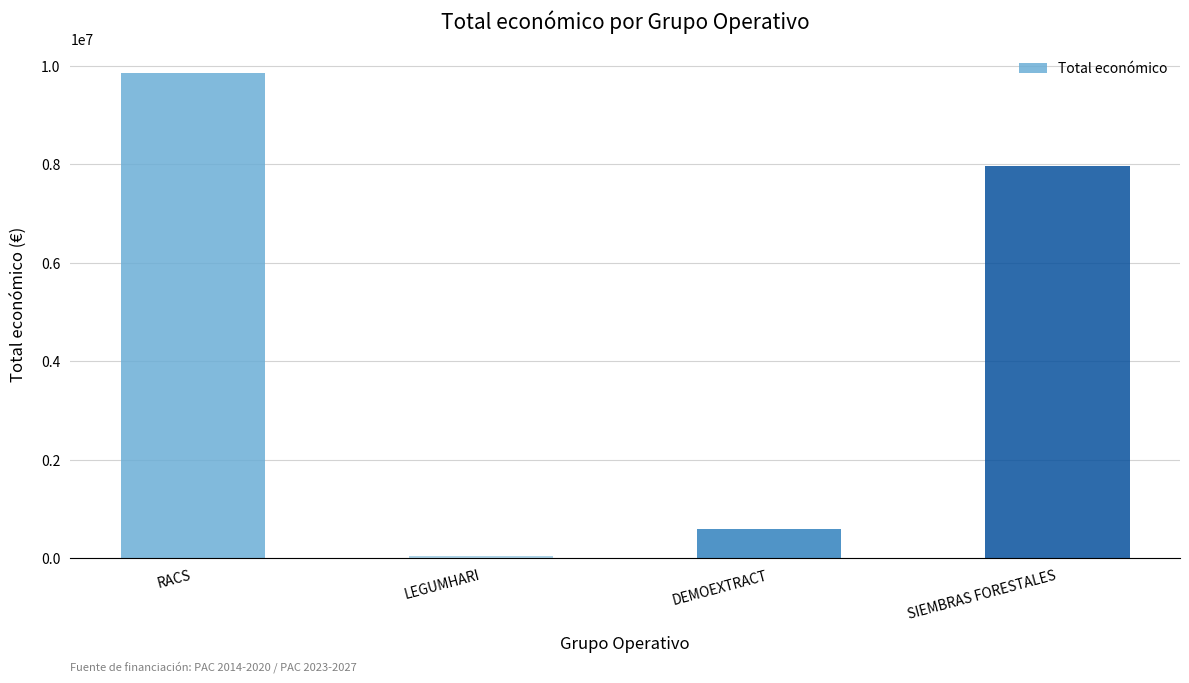

List the labels in order of value, largest first.

RACS, SIEMBRAS FORESTALES, DEMOEXTRACT, LEGUMHARI